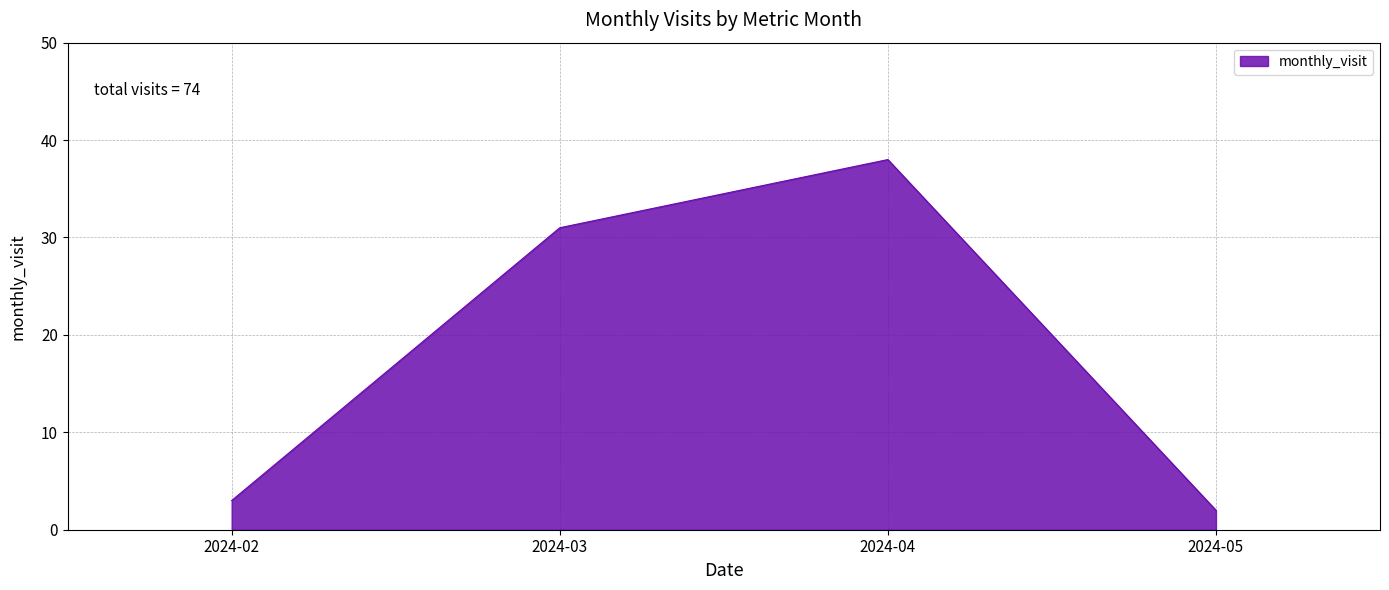

At which label is the value closest to 20?

2024-03